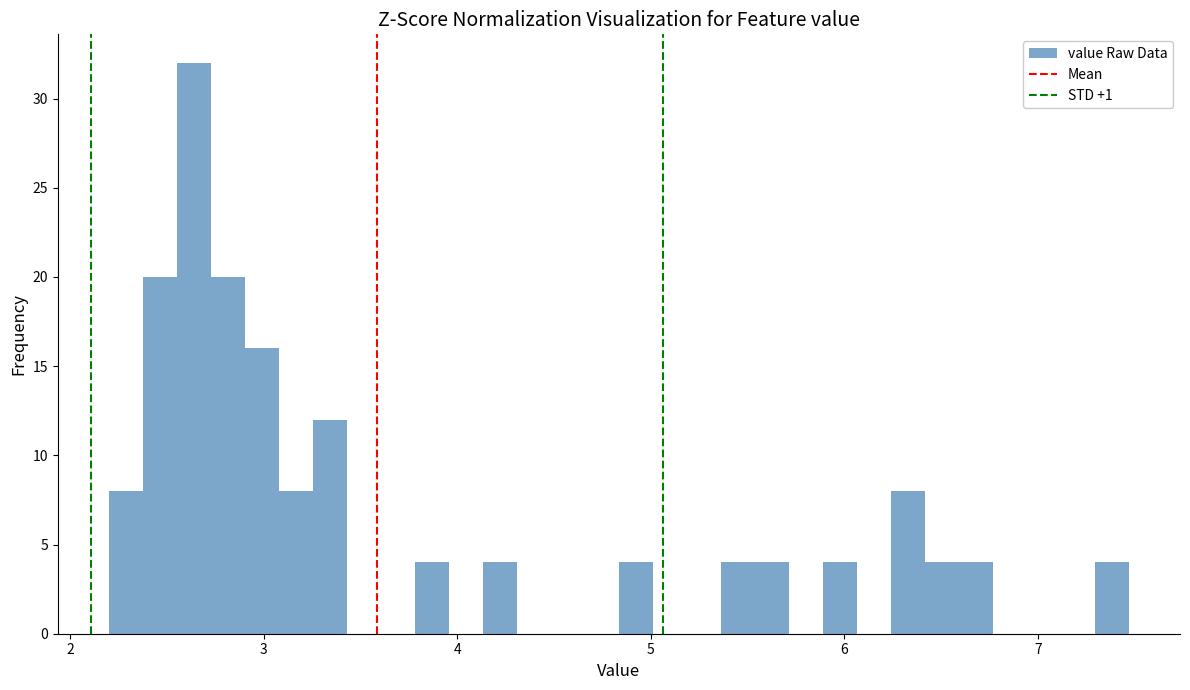

Read against the x-axis, roughly where is the centre of the tallest bar?

2.6